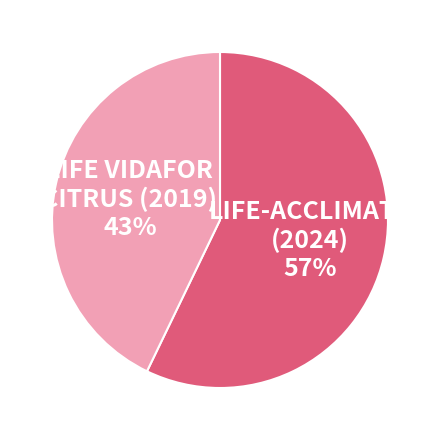

What is the smallest slice in the pie chart?

LIFE VIDAFOR CITRUS (2019)